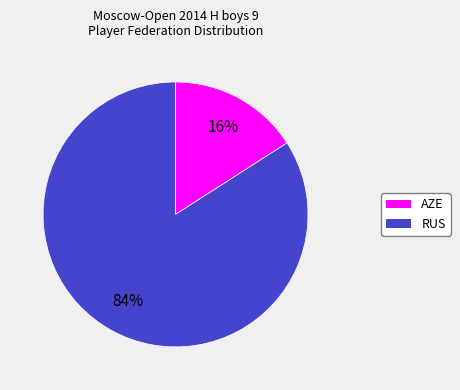

The AZE slice represents 16% of the pie. True or false?

True